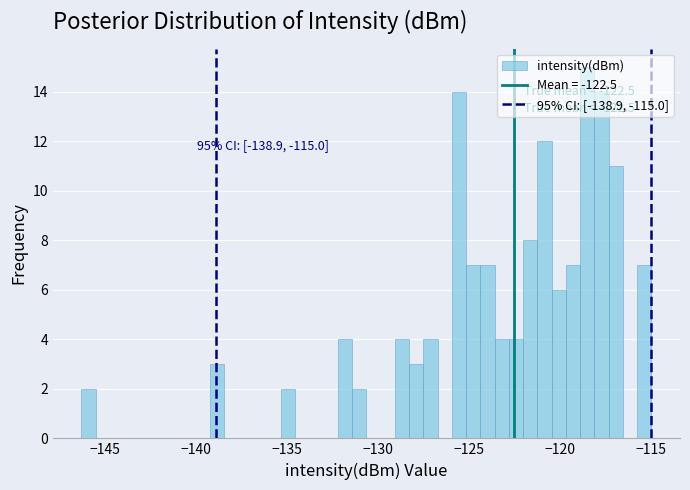

Read against the x-axis, roughly where is the centre of the tallest bar?

-118.5